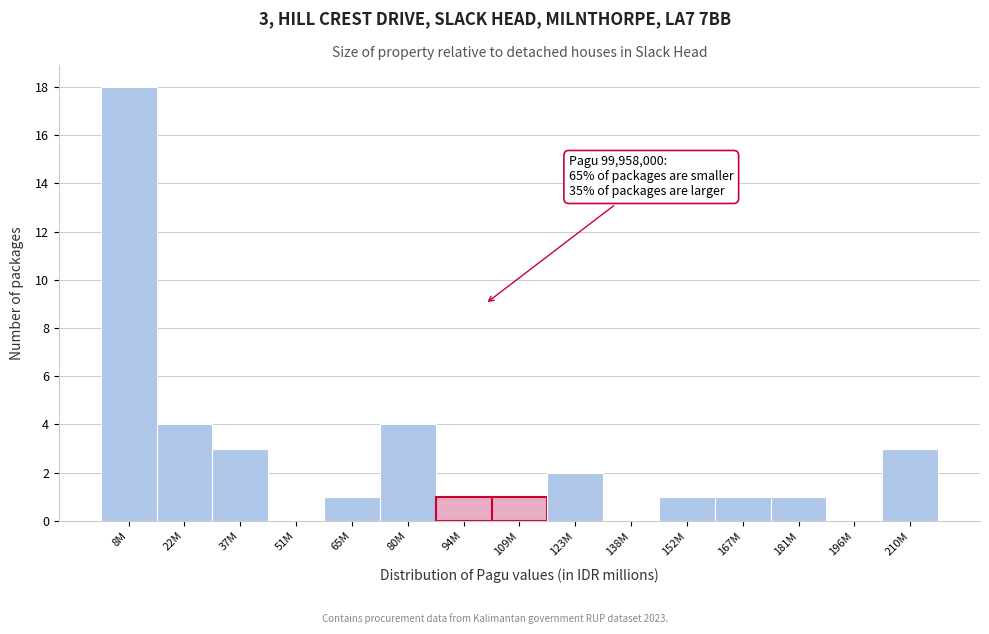

Reading left to right, extract all data points from this chart.

8M=18	22M=4	37M=3	51M=0	65M=1	80M=4	94M=1	109M=1	123M=2	138M=0	152M=1	167M=1	181M=1	196M=0	210M=3